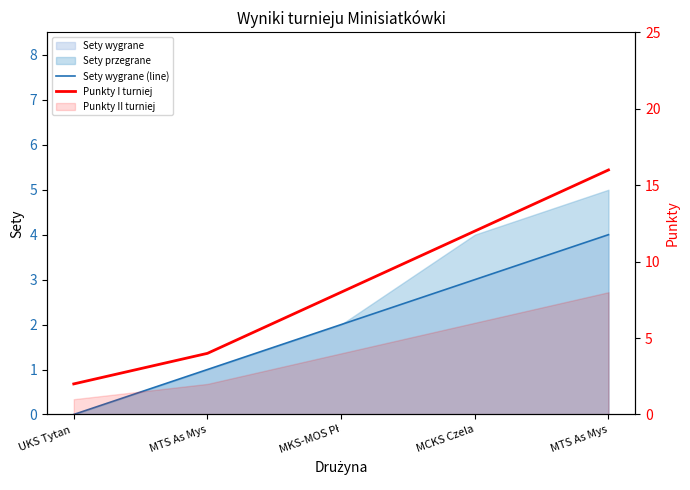

What is the difference between the maximum and second lowest values in the Sety wygrane (line) series?

3